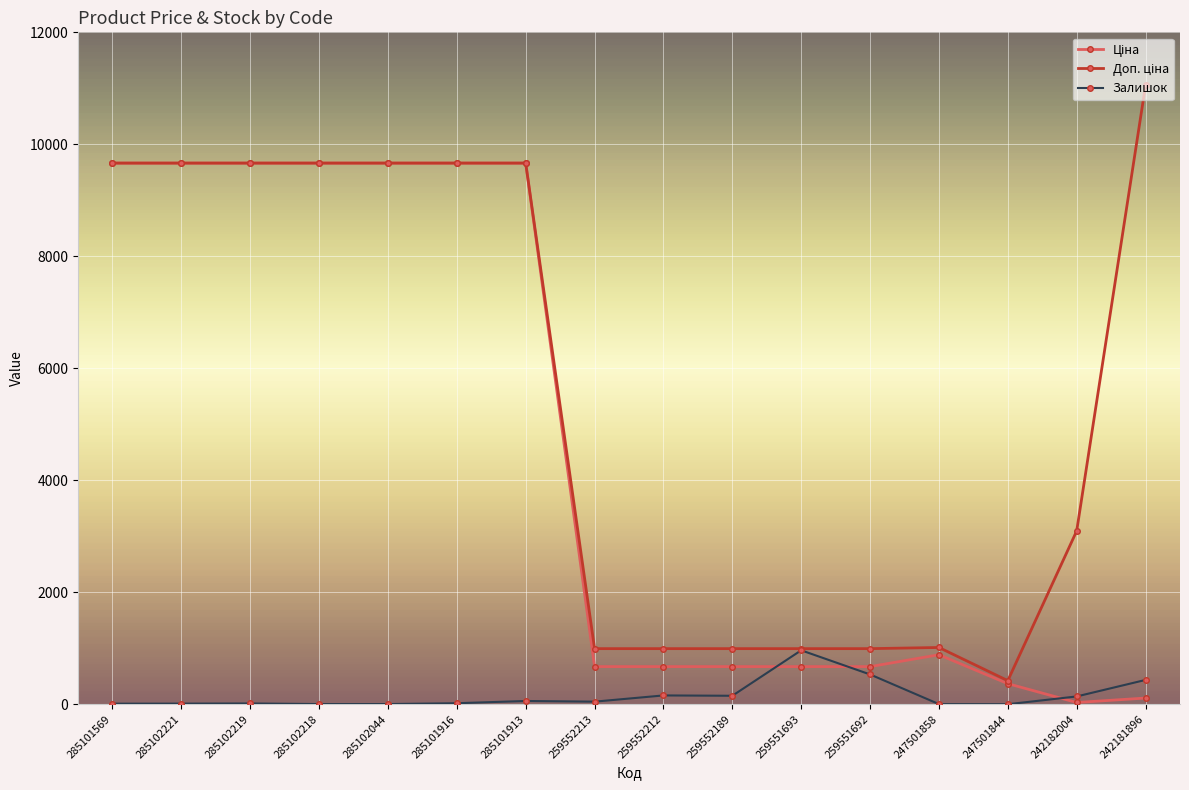

At how many categories does at least one series exceed 2555?

9